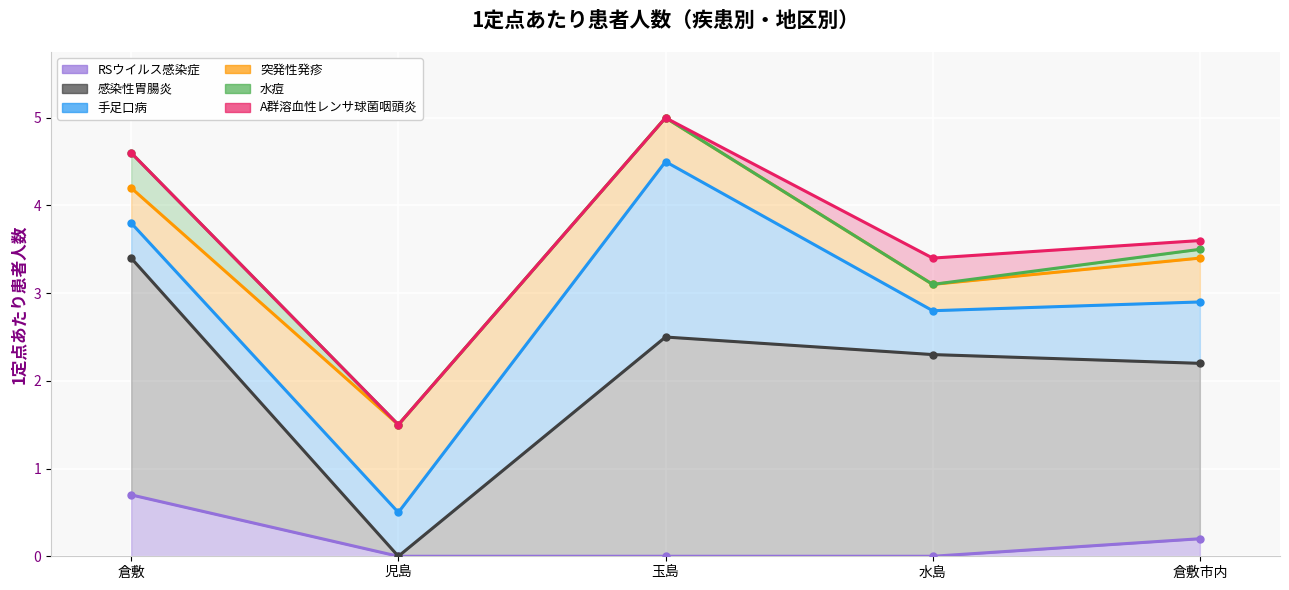

What is the label of the 4th point from the left?

水島